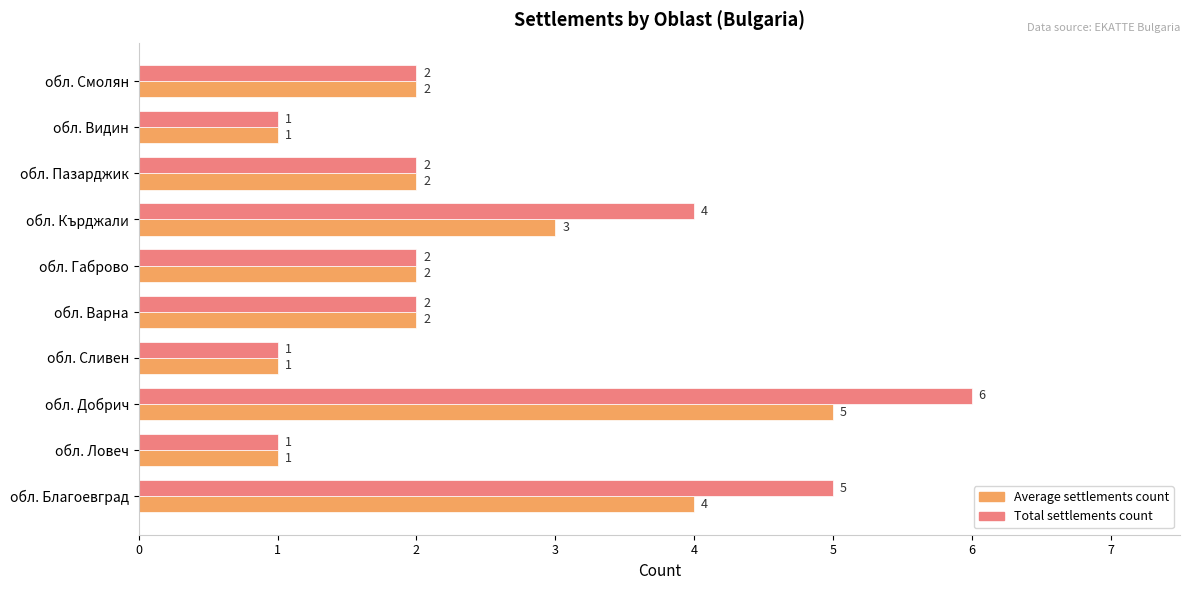

The Total settlements count series shows 2 at обл. Кърджали. True or false?

False